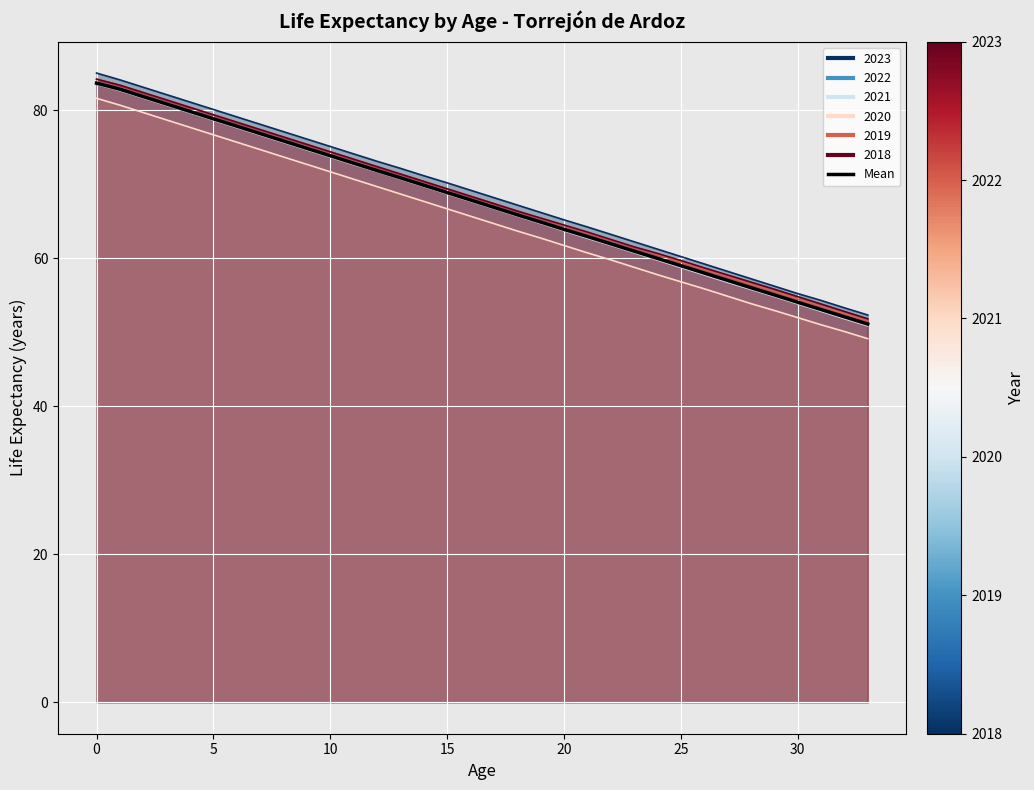

What is the difference between the maximum and minimum values?

32.6